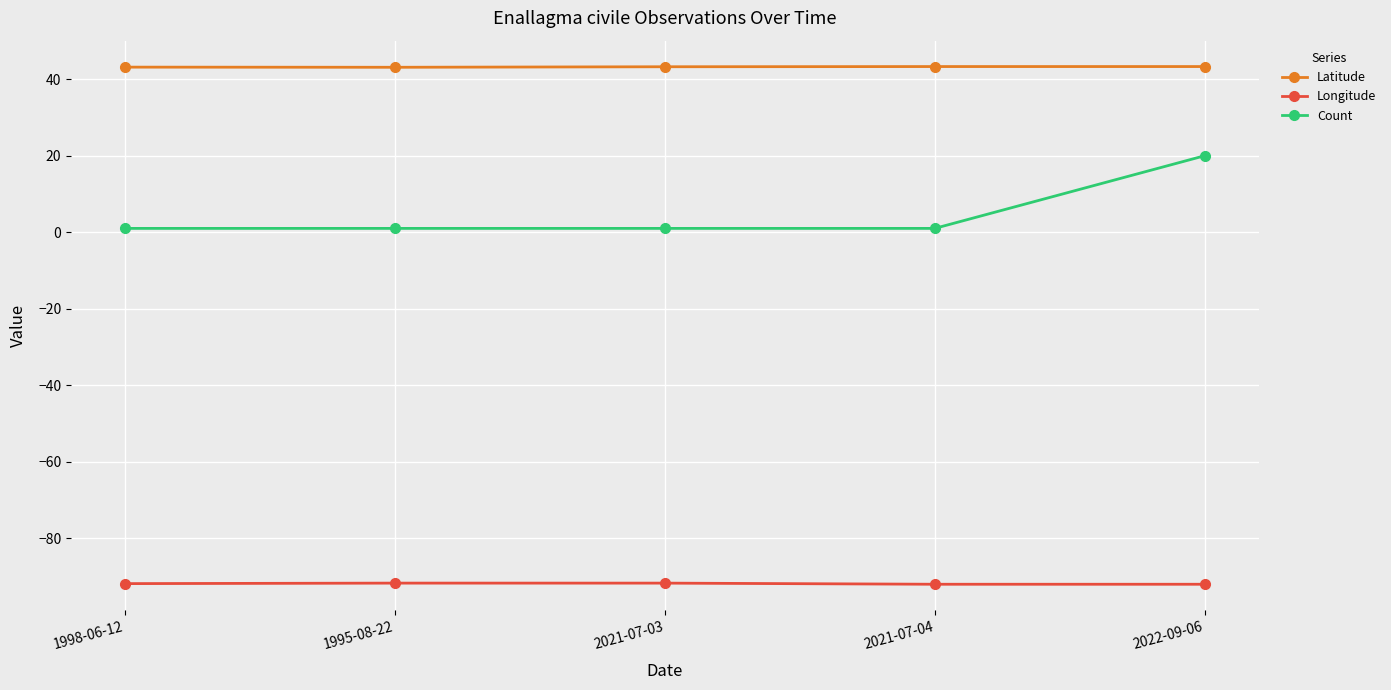

At which category is the sum across all series the highest?

2022-09-06